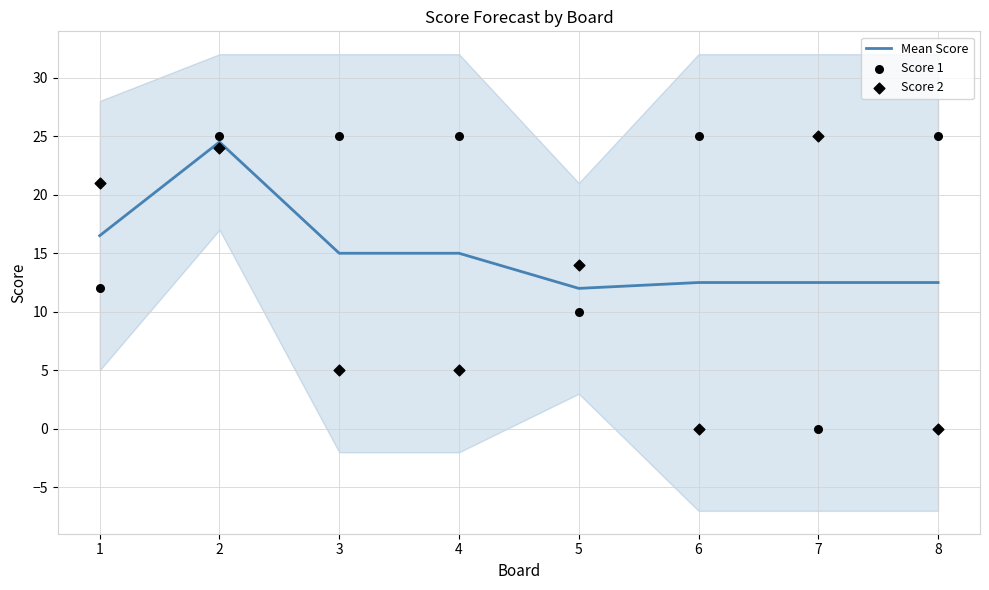

At which category is the sum across all series the highest?

2